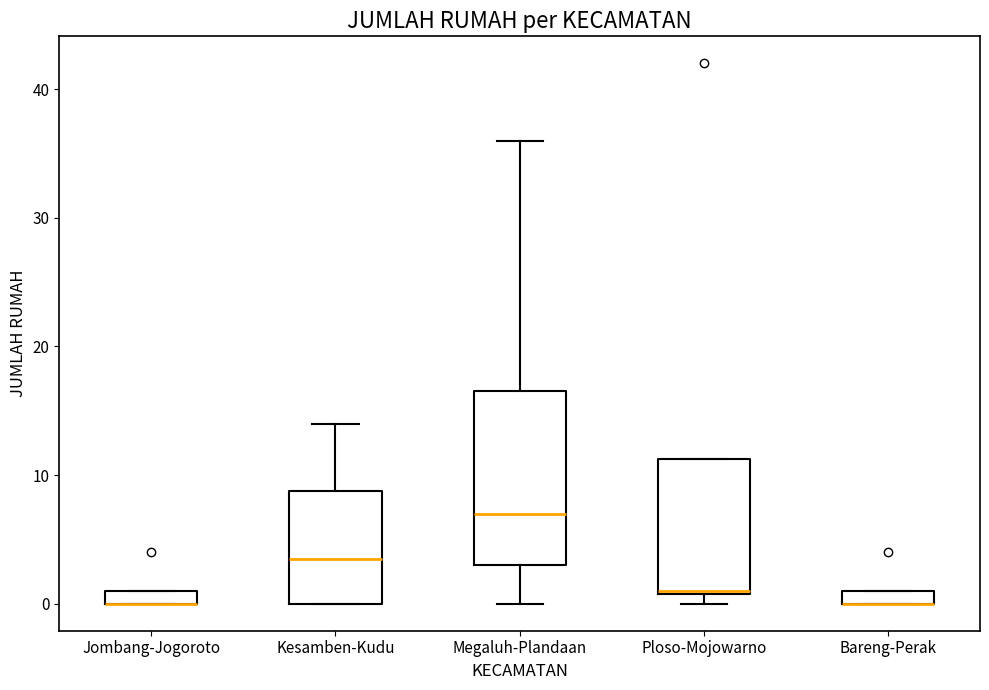

Comparing the boxes themselves (not the whiskers), which one is the tallest?

Megaluh-Plandaan